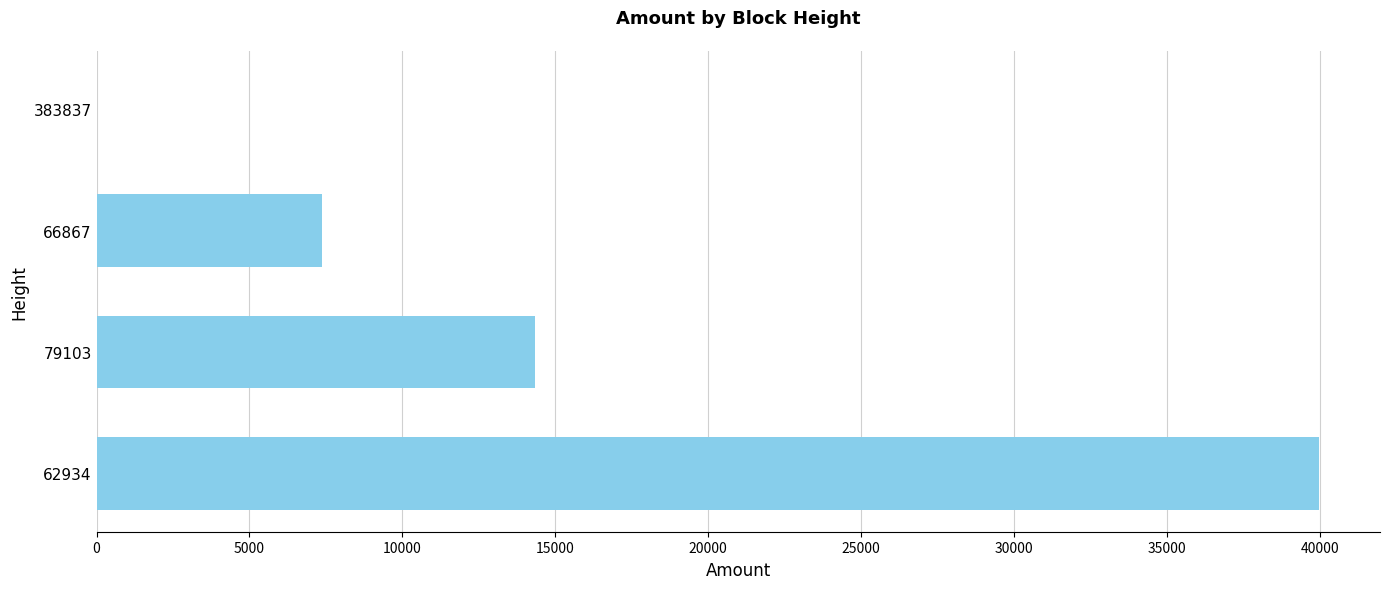

What is the sum of the values at 62934 and 66867?

47337